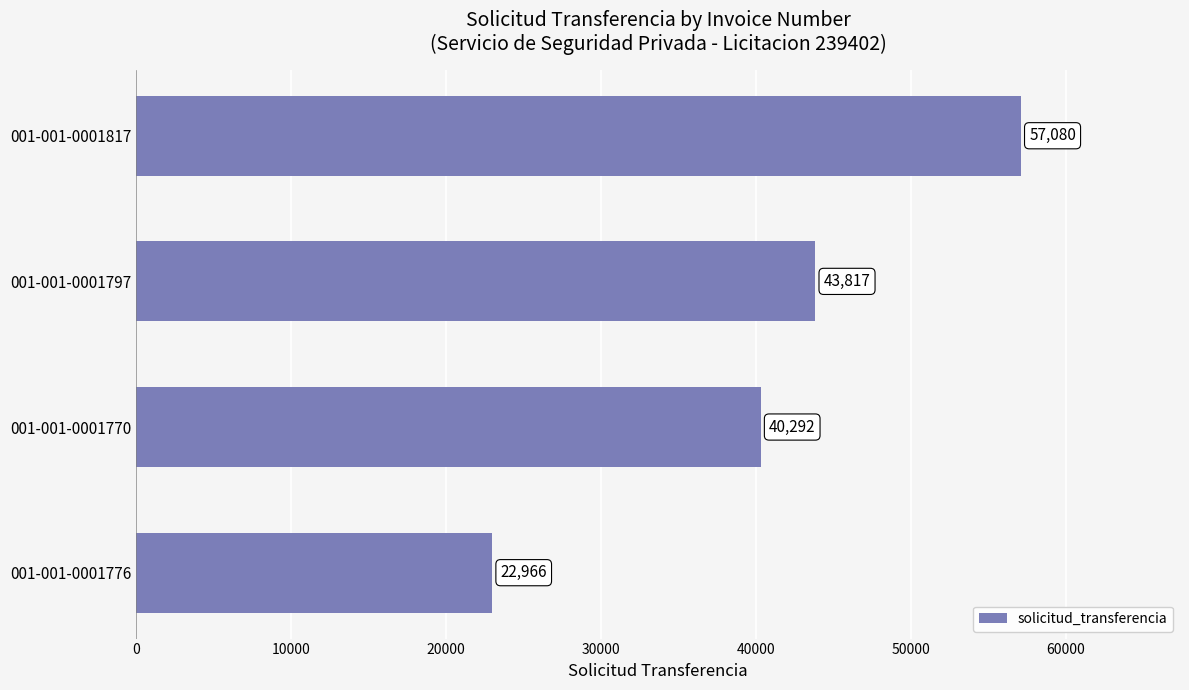

How many bars are there in total?

4